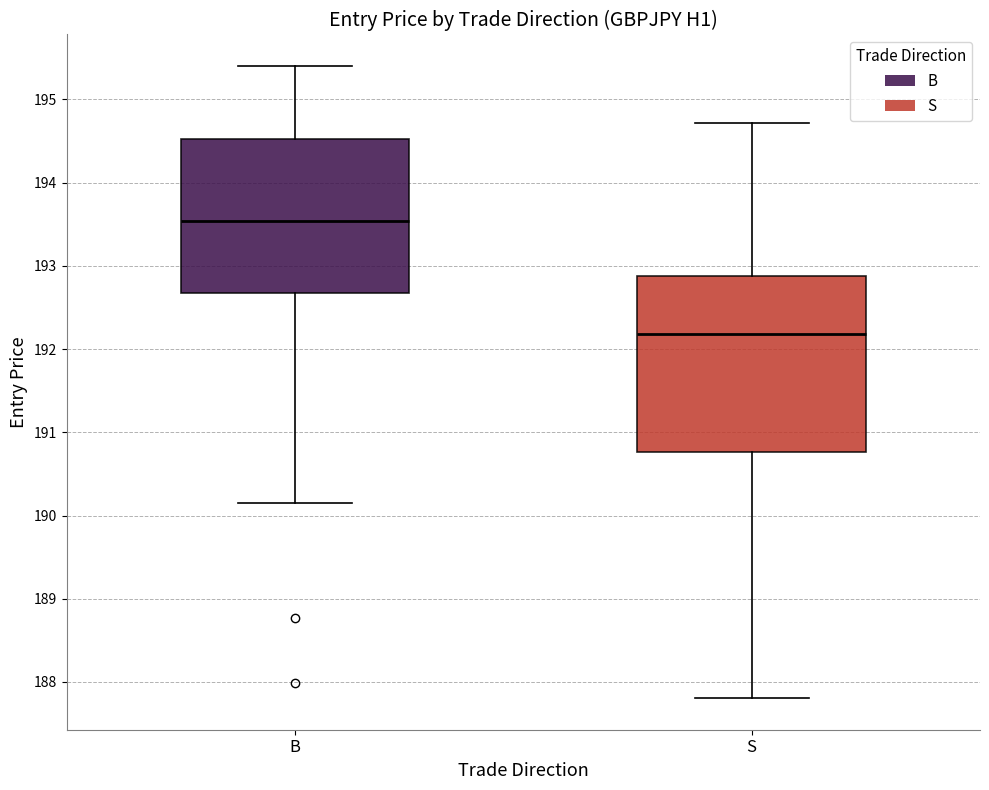

Which box's median line is the highest?

B